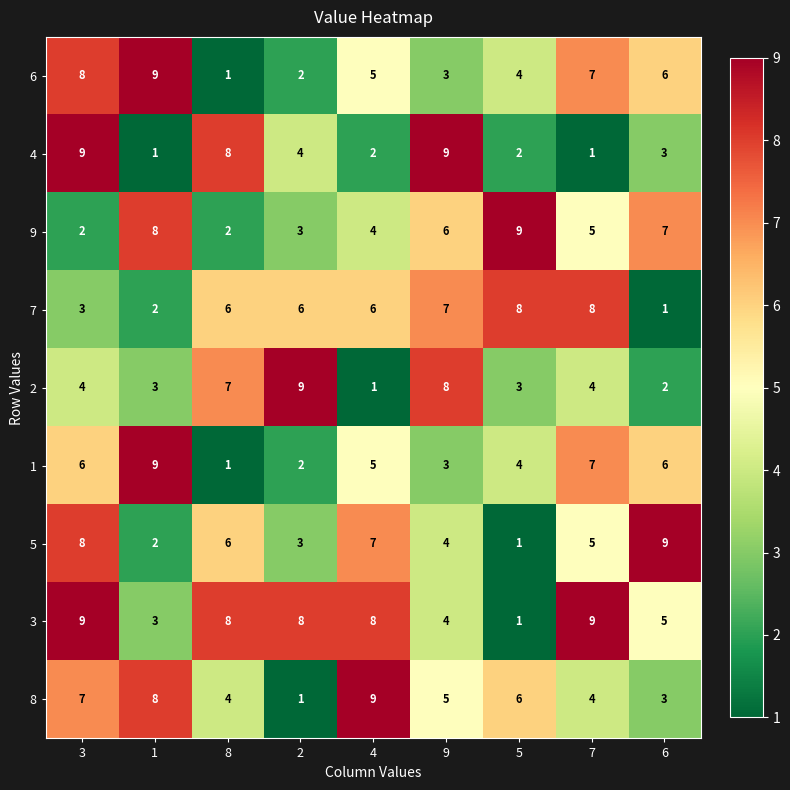

Is it true that 3 equals 12 at 2?

False